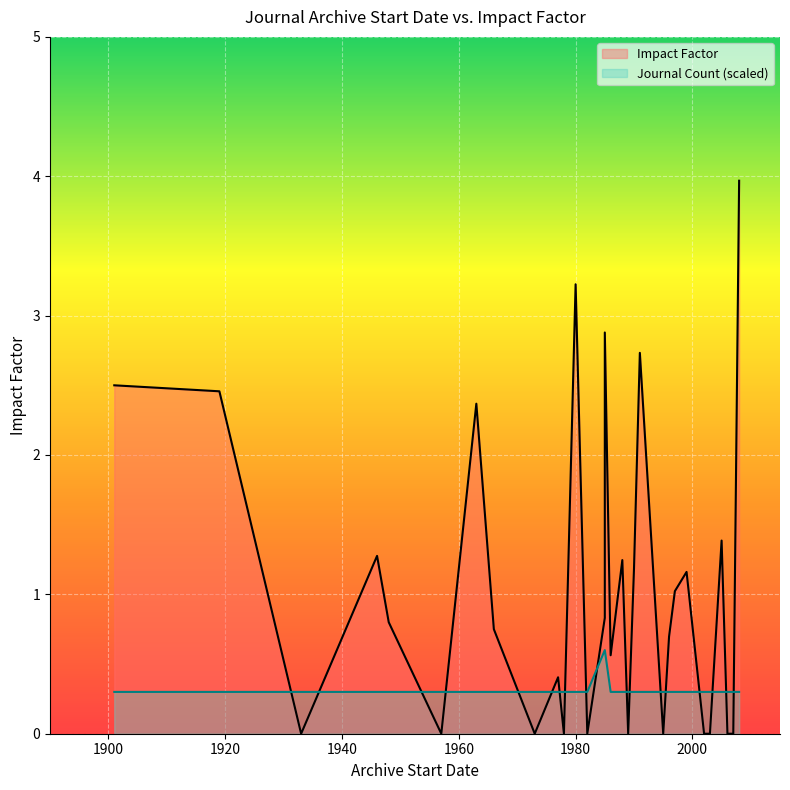

True or false: the data has more than 0 interior local peaks.

True